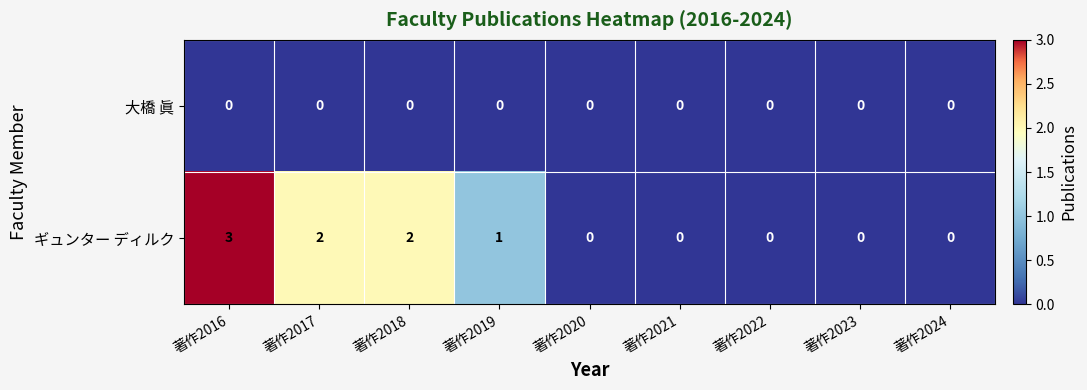

True or false: ギュンター ディルク has a value of 1 at 著作2016.

False